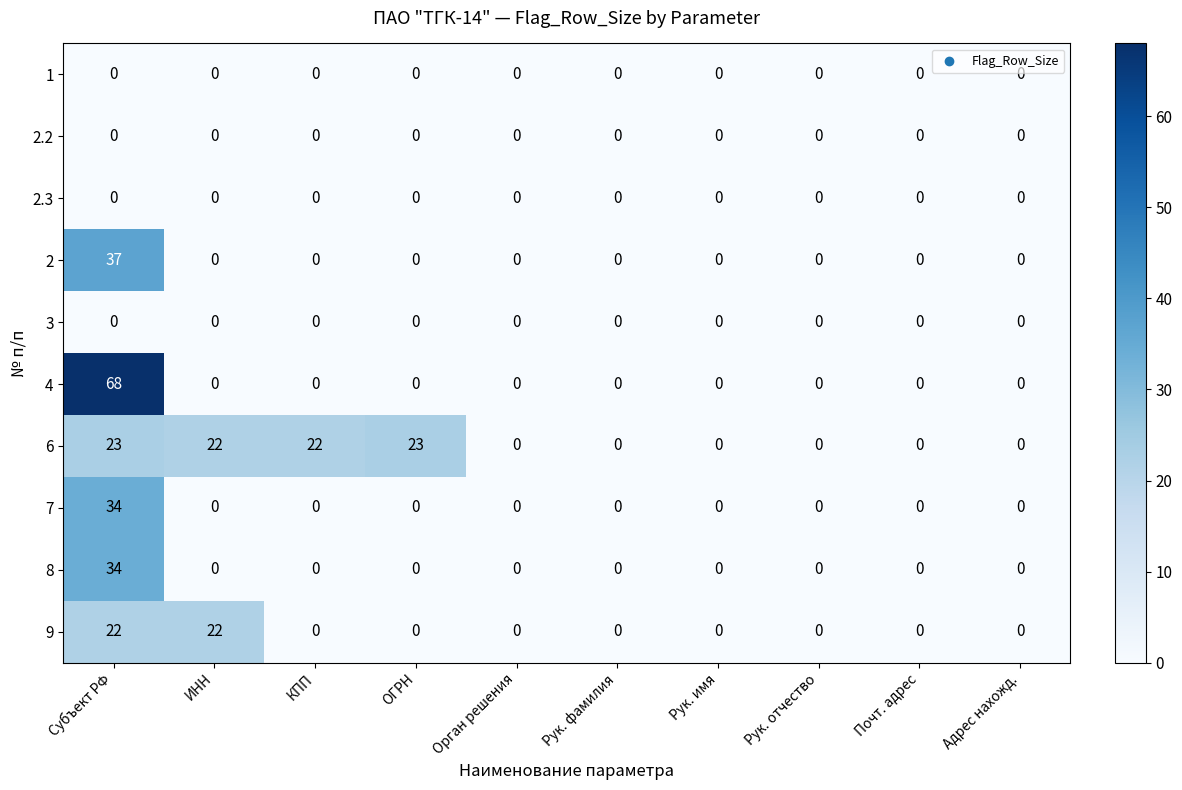

What is the spread (max minus min) of values at ИНН?

22